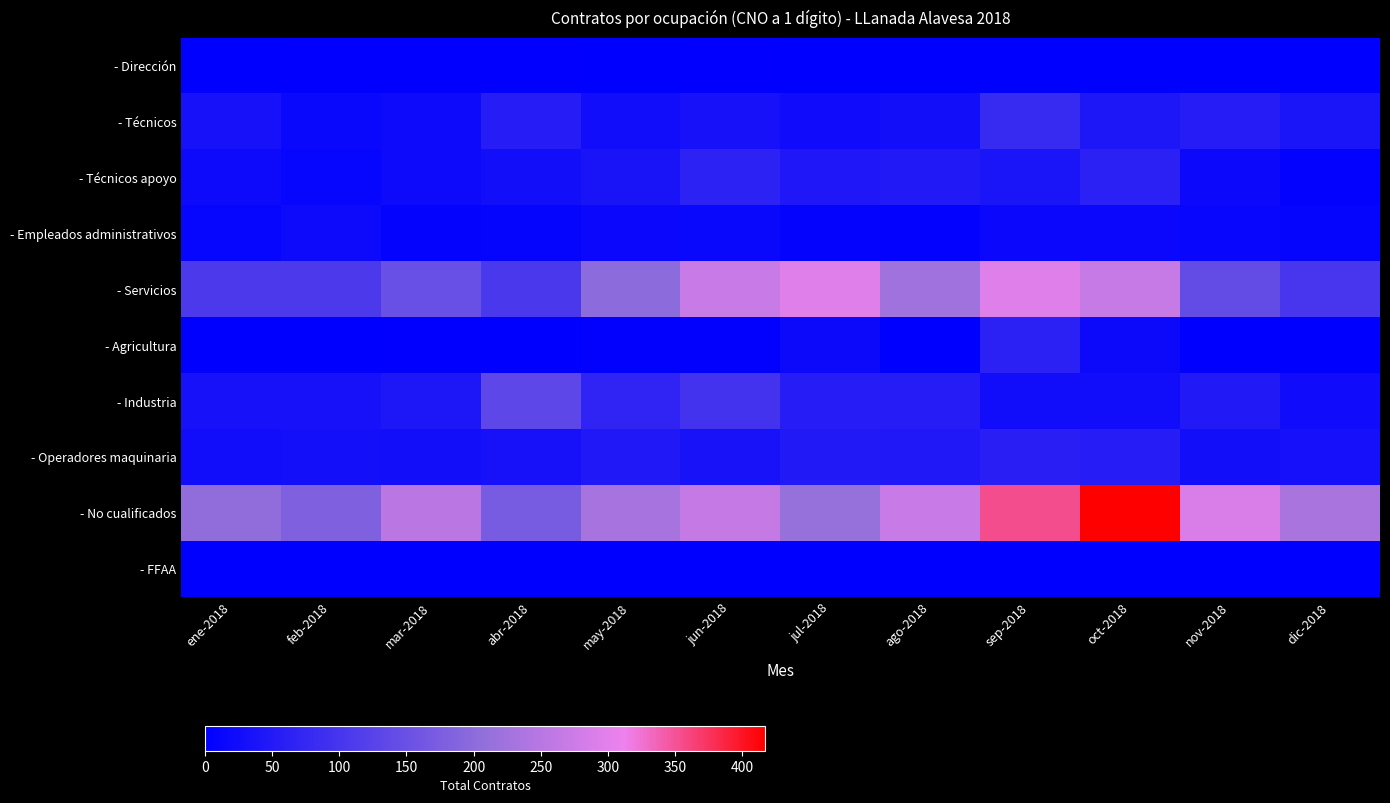

At how many categories does at least one series exceed 368?

1